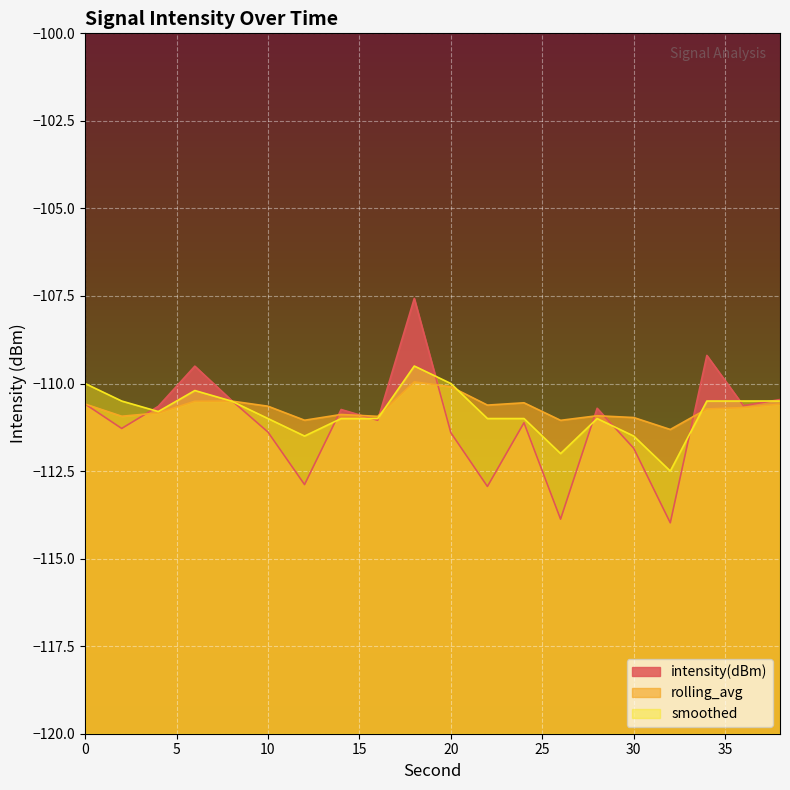

What is the difference between the maximum and minimum values in the smoothed series?

3.0